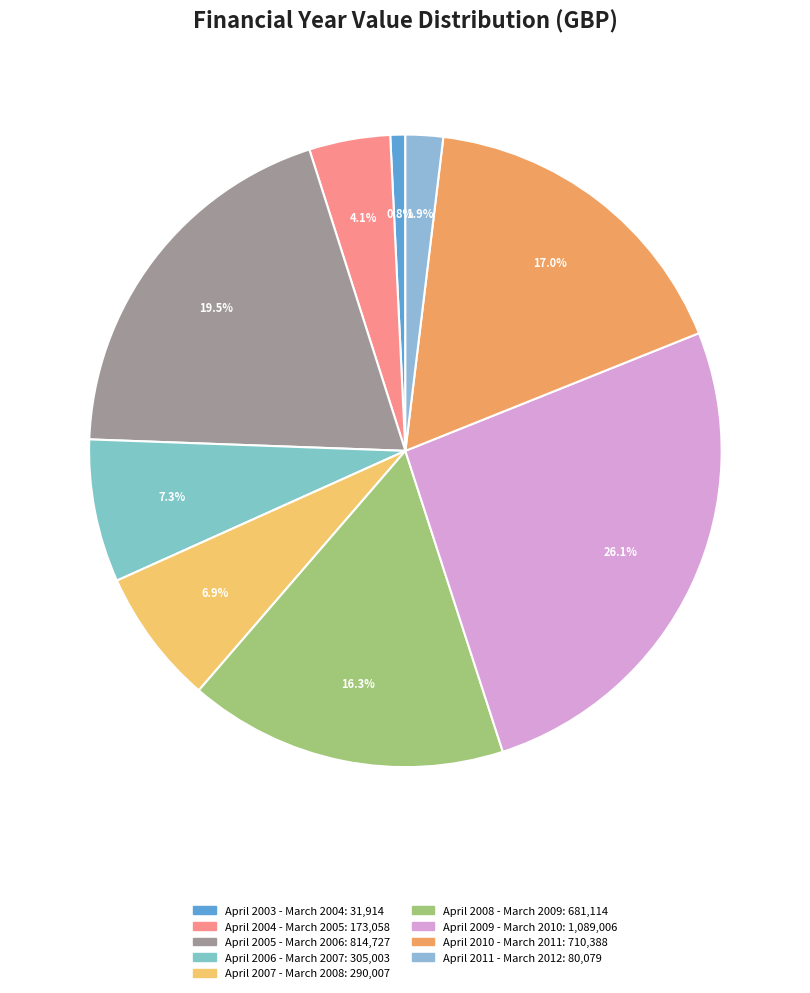

The April 2007 - March 2008 slice represents 7% of the pie. True or false?

True